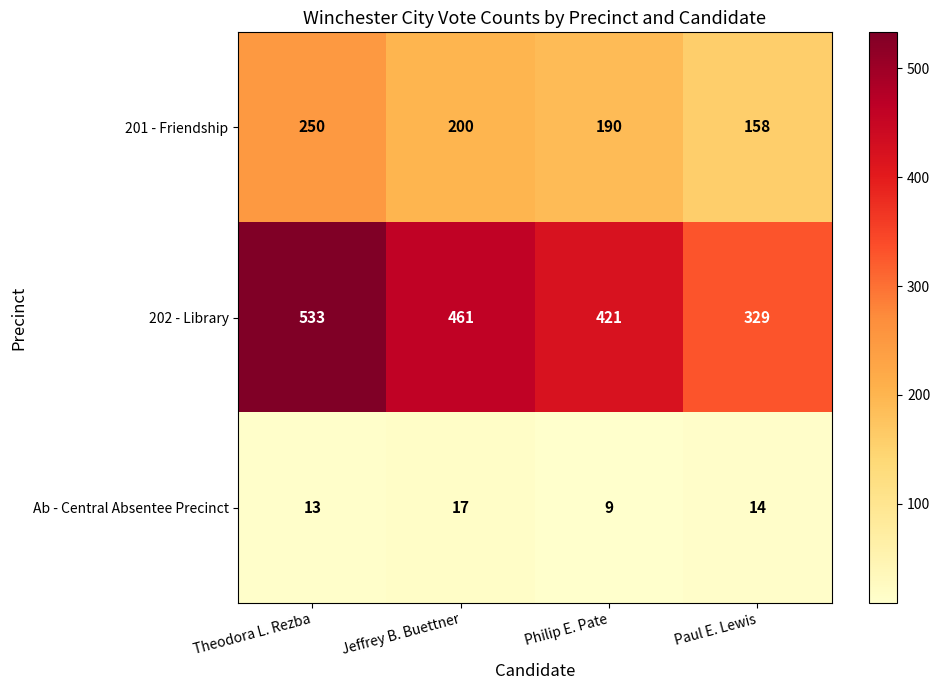

Is the value of Ab - Central Absentee Precinct at Jeffrey B. Buettner greater than the value of 202 - Library at Theodora L. Rezba?

No